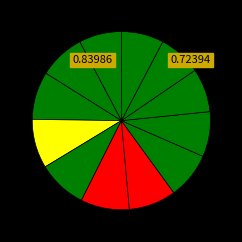

How many segments does this pie chart have?

12